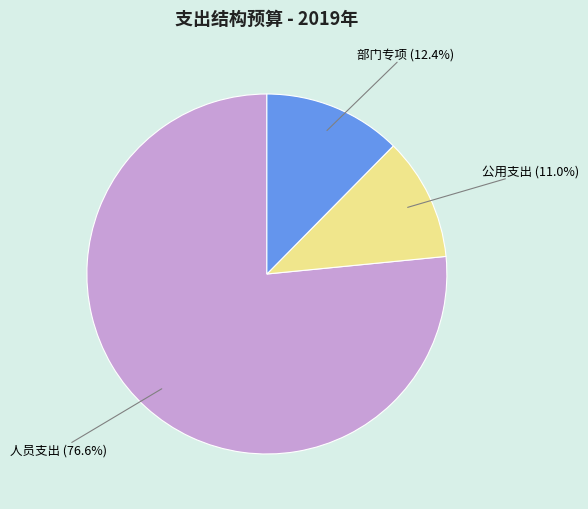

To the nearest percent, what is the average slice percentage?

33%